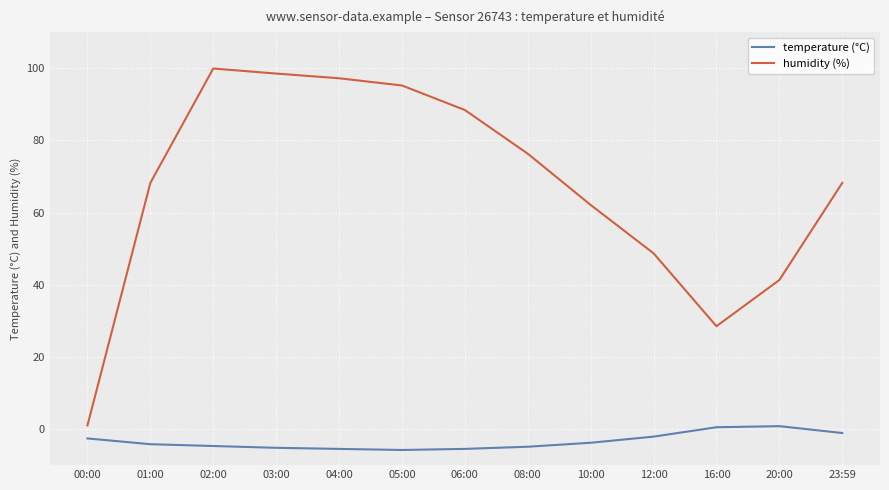

What is the greatest value displayed?

99.9